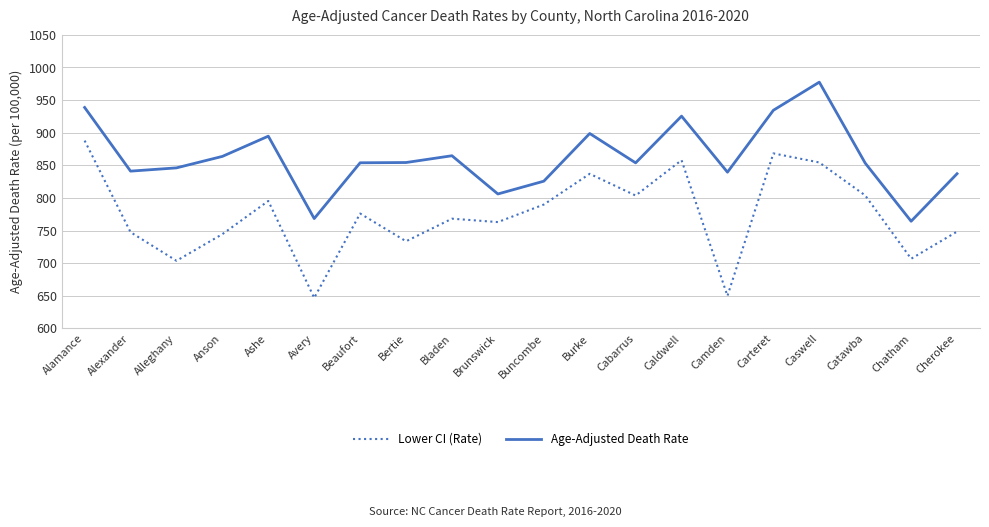

What is the average value of the Age-Adjusted Death Rate series?

862.1